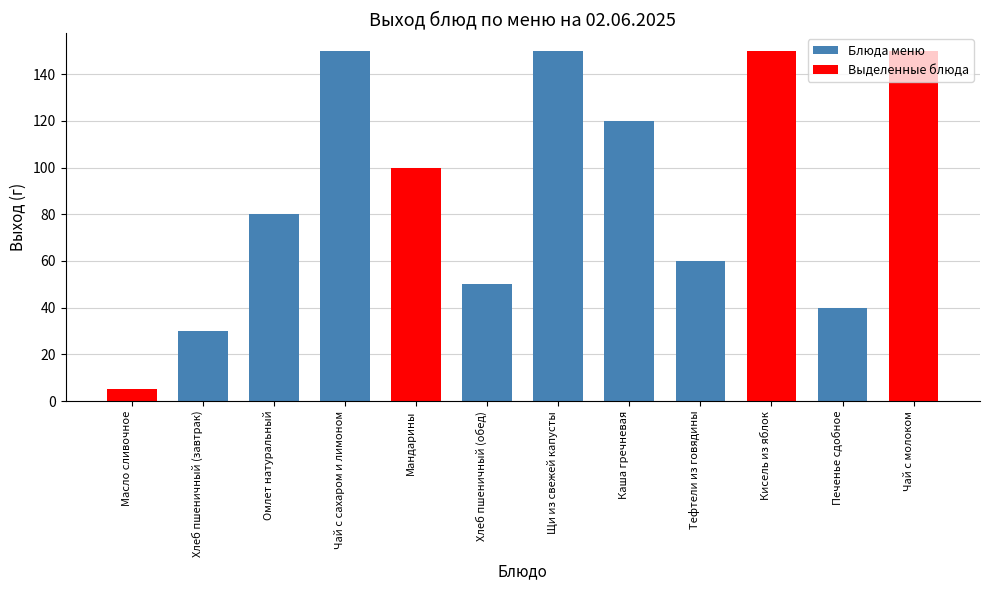

Reading right to left, transcribe all the data shown in this chart.

Блюда меню: Чай с молоком=0	Печенье сдобное=40	Кисель из яблок=0	Тефтели из говядины=60	Каша гречневая=120	Щи из свежей капусты=150	Хлеб пшеничный (обед)=50	Мандарины=0	Чай с сахаром и лимоном=150	Омлет натуральный=80	Хлеб пшеничный (завтрак)=30	Масло сливочное=0
Выделенные блюда: Чай с молоком=150	Печенье сдобное=0	Кисель из яблок=150	Тефтели из говядины=0	Каша гречневая=0	Щи из свежей капусты=0	Хлеб пшеничный (обед)=0	Мандарины=100	Чай с сахаром и лимоном=0	Омлет натуральный=0	Хлеб пшеничный (завтрак)=0	Масло сливочное=5